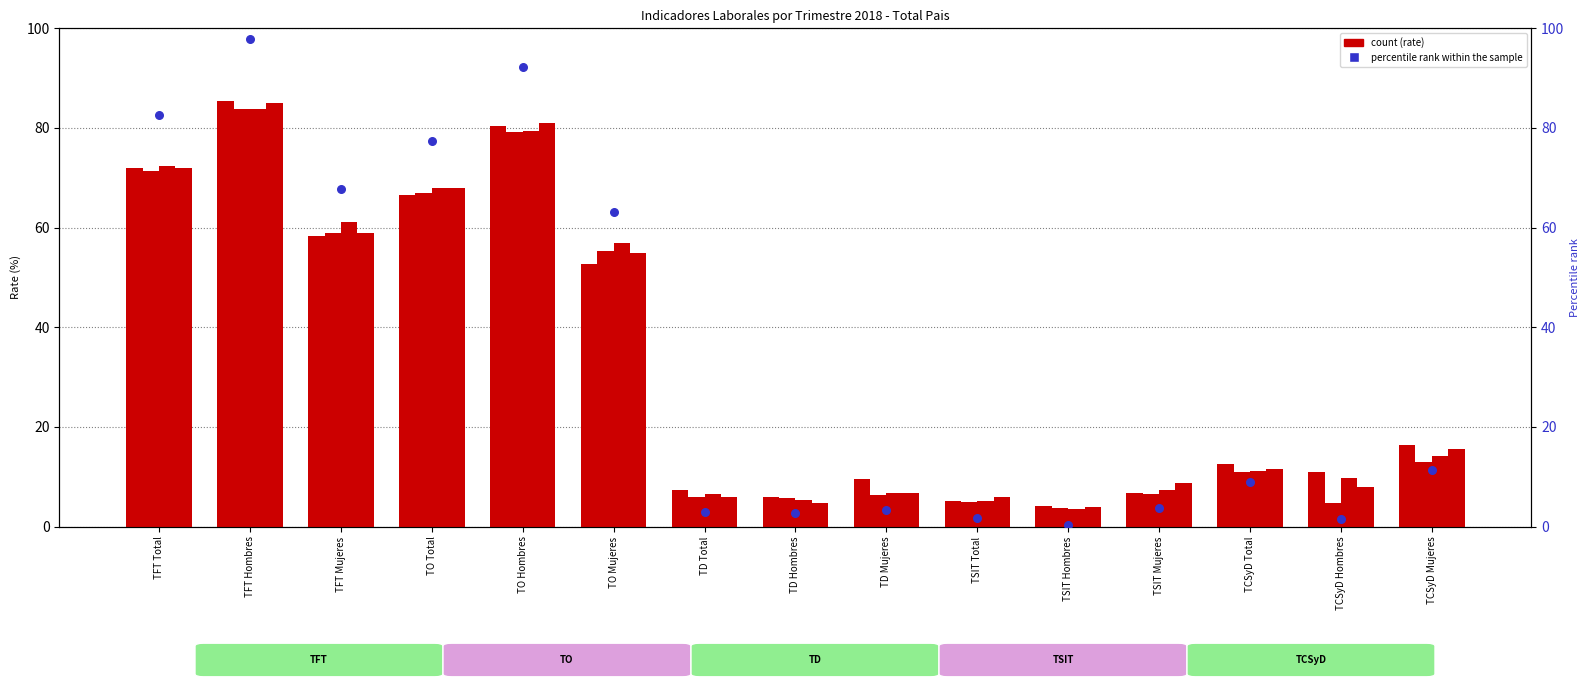

Which series has the widest spread of Y values?

percentile rank within the sample